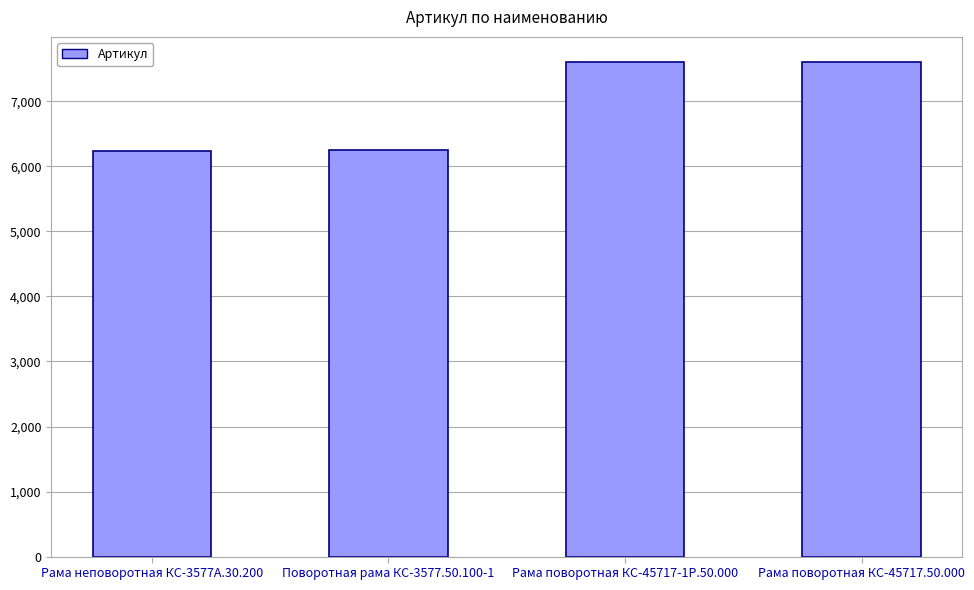

At which label does the data first exceed 7609?

Рама поворотная КС-45717-1Р.50.000